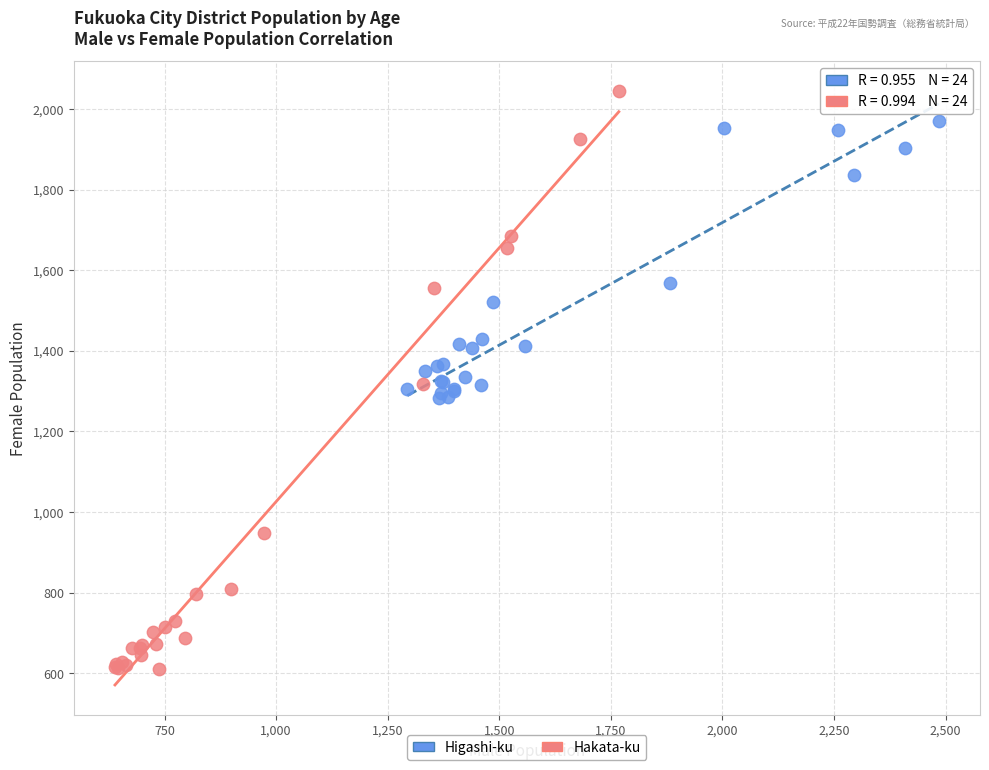

Which series contains the highest Y value?

Hakata-ku